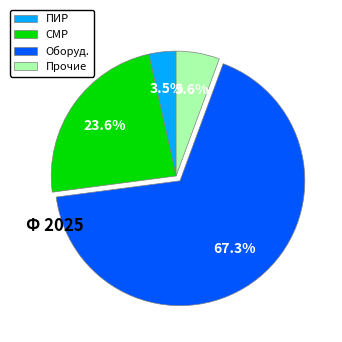

What portion of the pie excludes ПИР?

96.5%